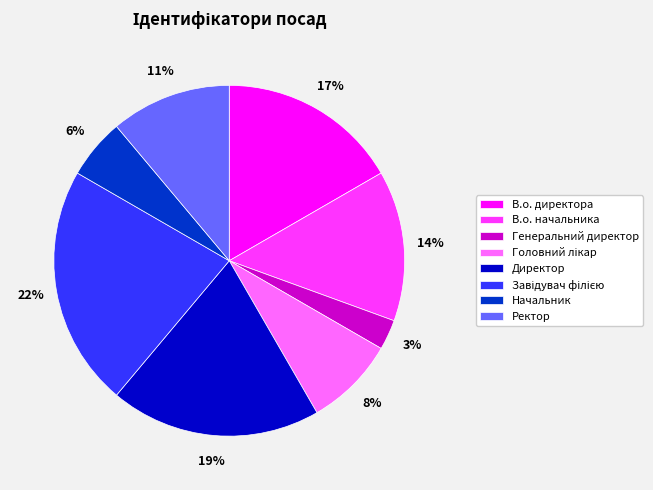

To the nearest percent, what is the combined percentage of В.о. начальника and Ректор?

25%